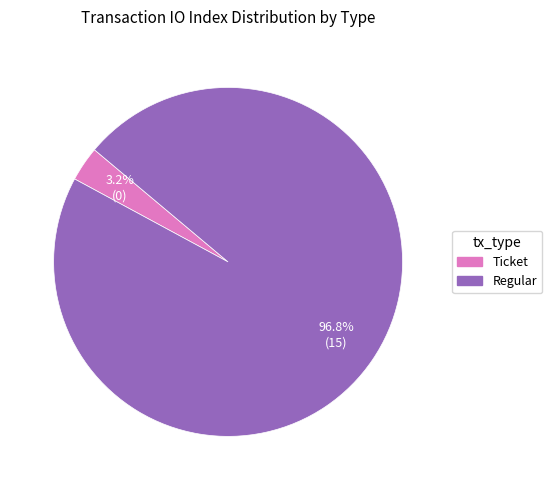

Between Ticket and Regular, which is larger?

Regular